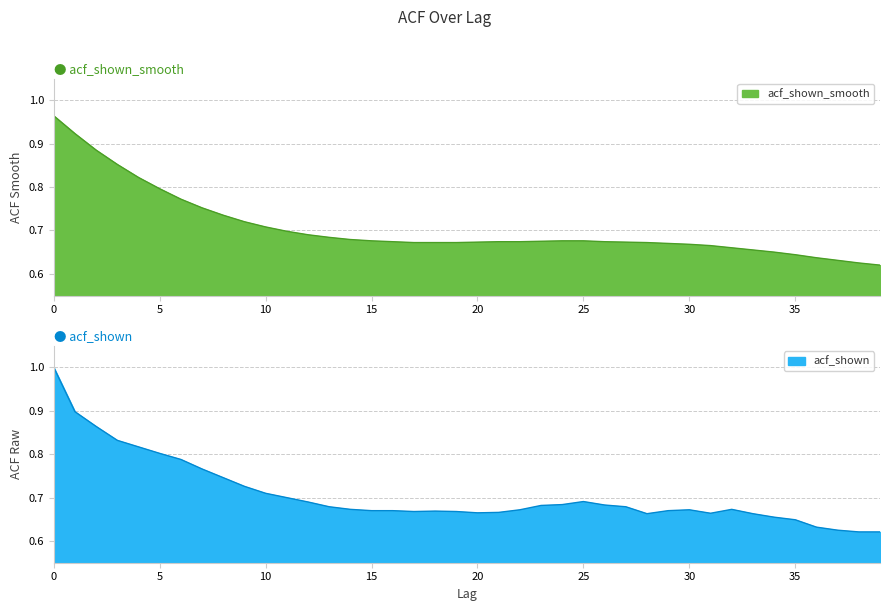

True or false: acf_shown has more than 1 interior local peaks.

True